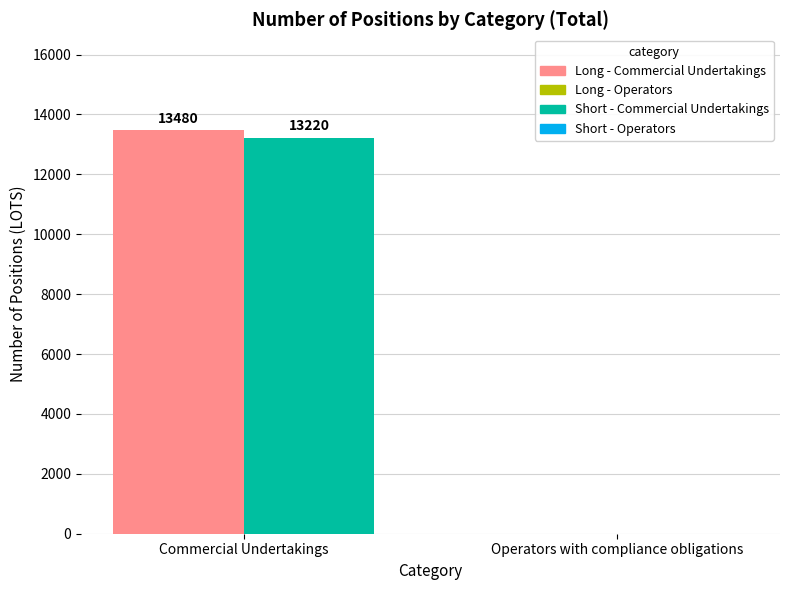

How many bars are there in each group?

2